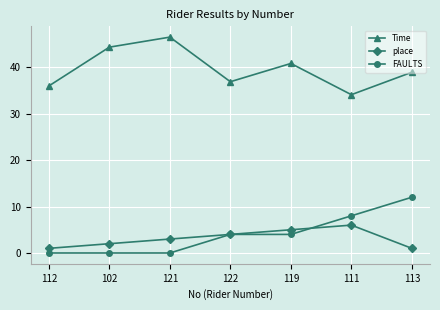

How many values in the place series are below 3?

3